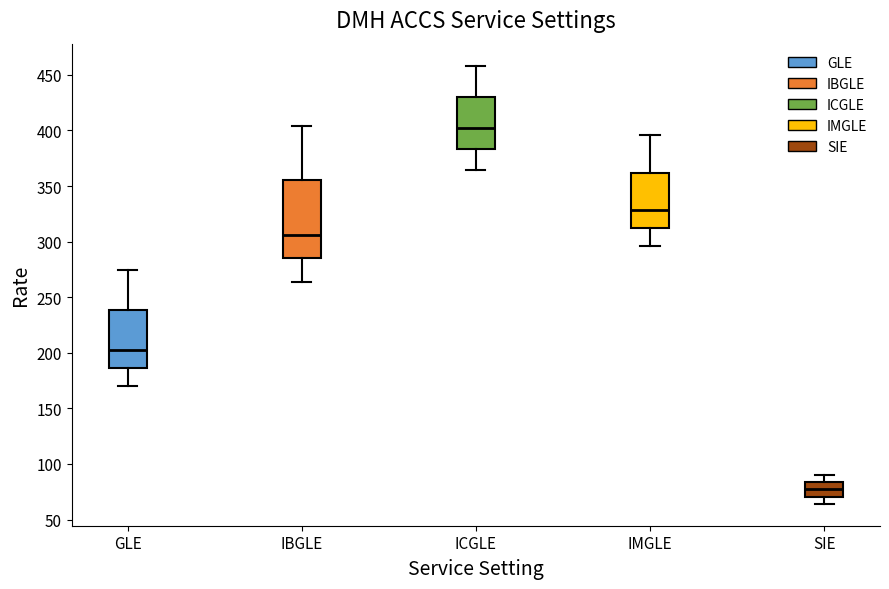

Reading left to right, read every box against the y-axis: the position of its median line, the range the box covers, and the ends of its whiskers. The values are not printed on the chart, so give them approximately, as read against the axis.

GLE: median 205, box 185 to 240, whiskers 170 to 275
IBGLE: median 305, box 285 to 355, whiskers 265 to 405
ICGLE: median 400, box 385 to 430, whiskers 365 to 460
IMGLE: median 330, box 310 to 360, whiskers 295 to 395
SIE: median 75, box 70 to 85, whiskers 65 to 90